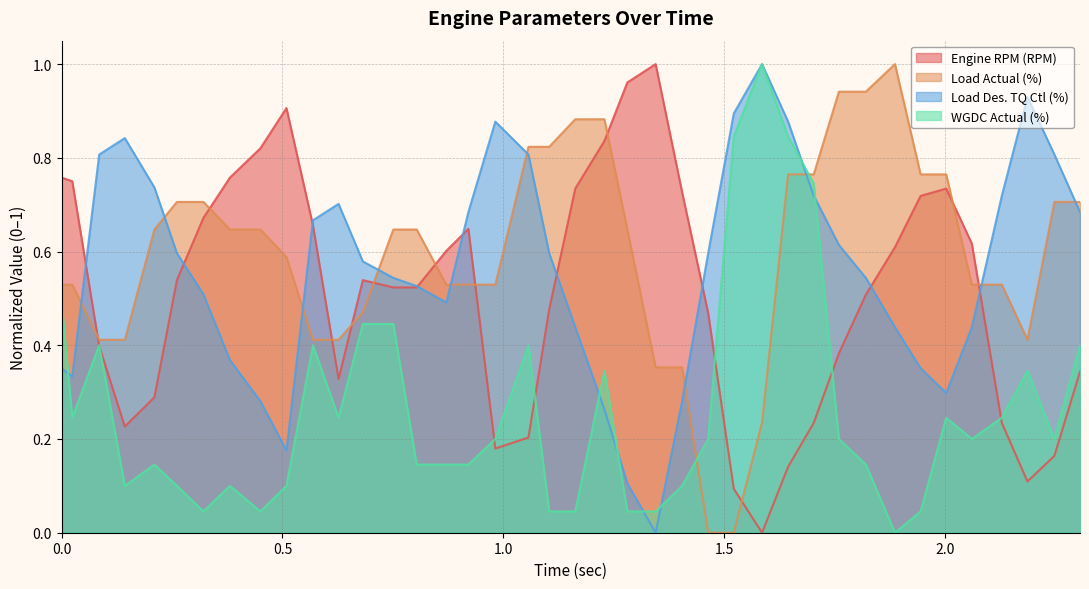

Between 0.627 and 0.682, which is larger?

0.682